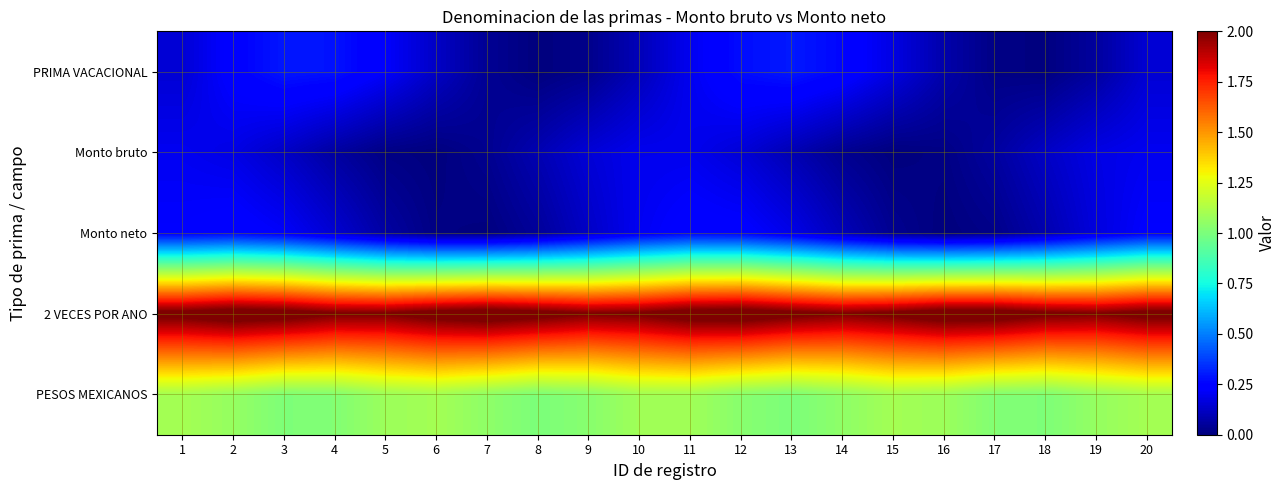

At 15, list the series in order from largest to smallest.

2 VECES POR ANO, PESOS MEXICANOS, PRIMA VACACIONAL, Monto neto, Monto bruto